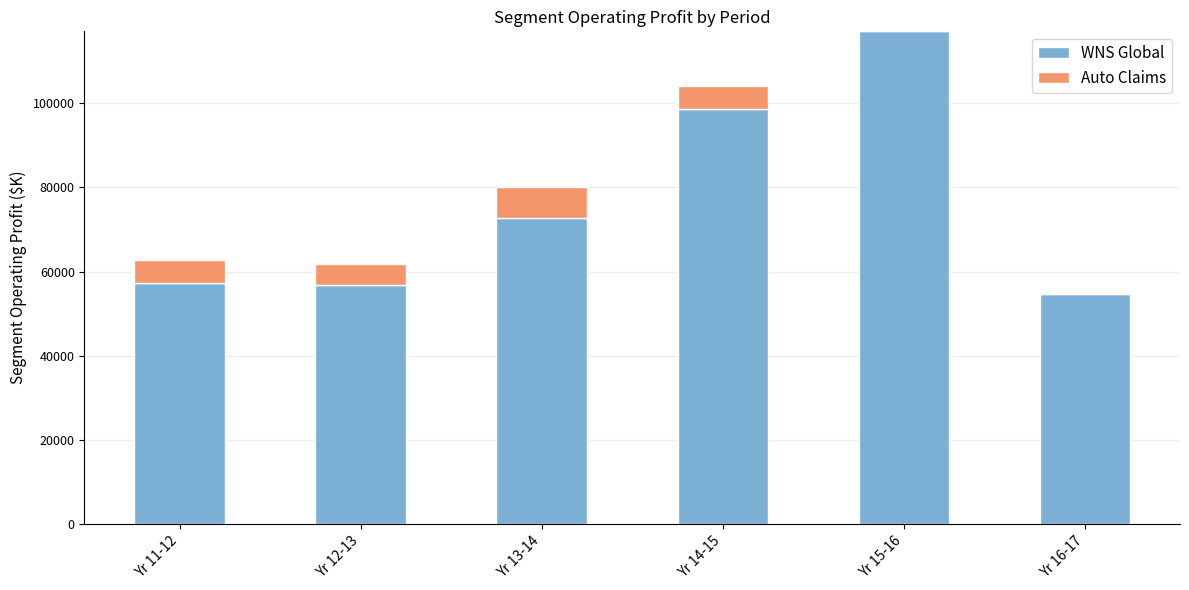

At which label does WNS Global reach its peak?

Yr 15-16